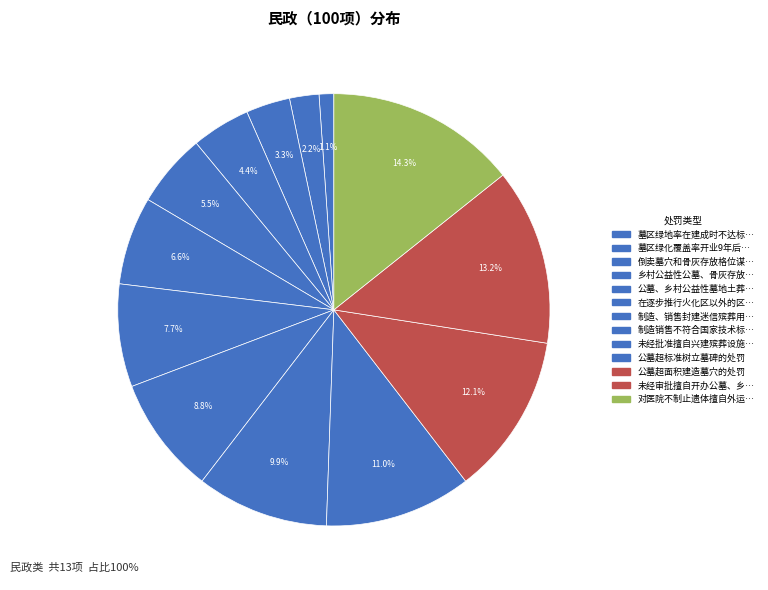

Count the number of slices in the pie.

13